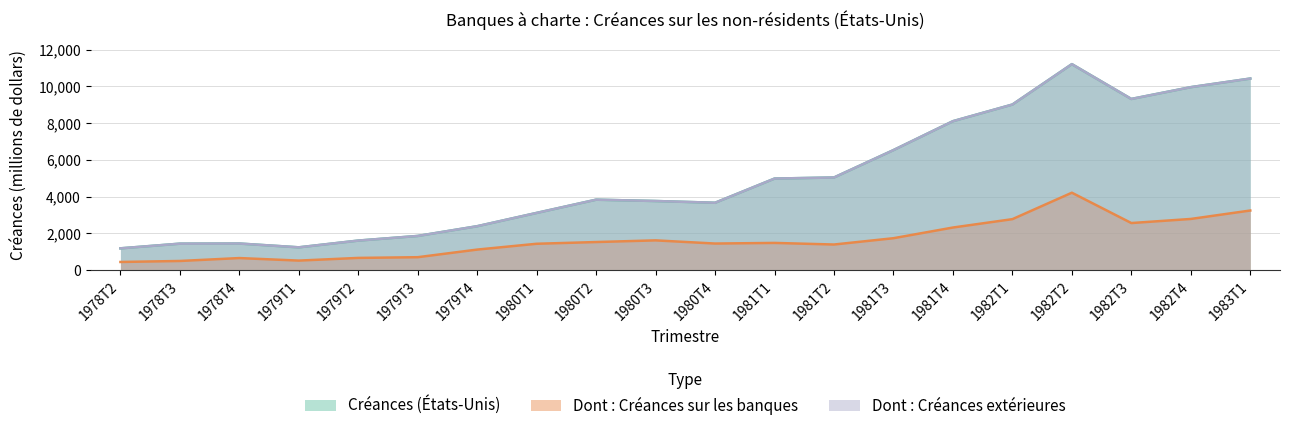

List the series in order of their peak value, highest first.

Créances (États-Unis), Dont : Créances extérieures, Dont : Créances sur les banques